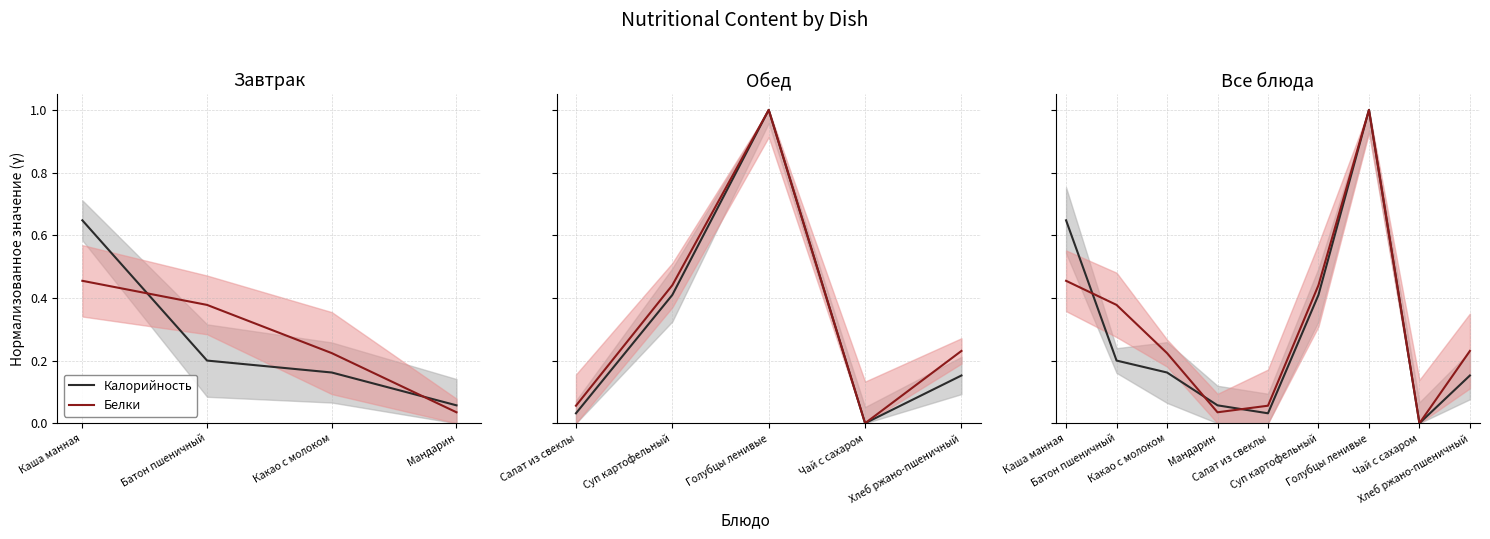

What is the approximate value of Калорийность at Каша манная?

0.6